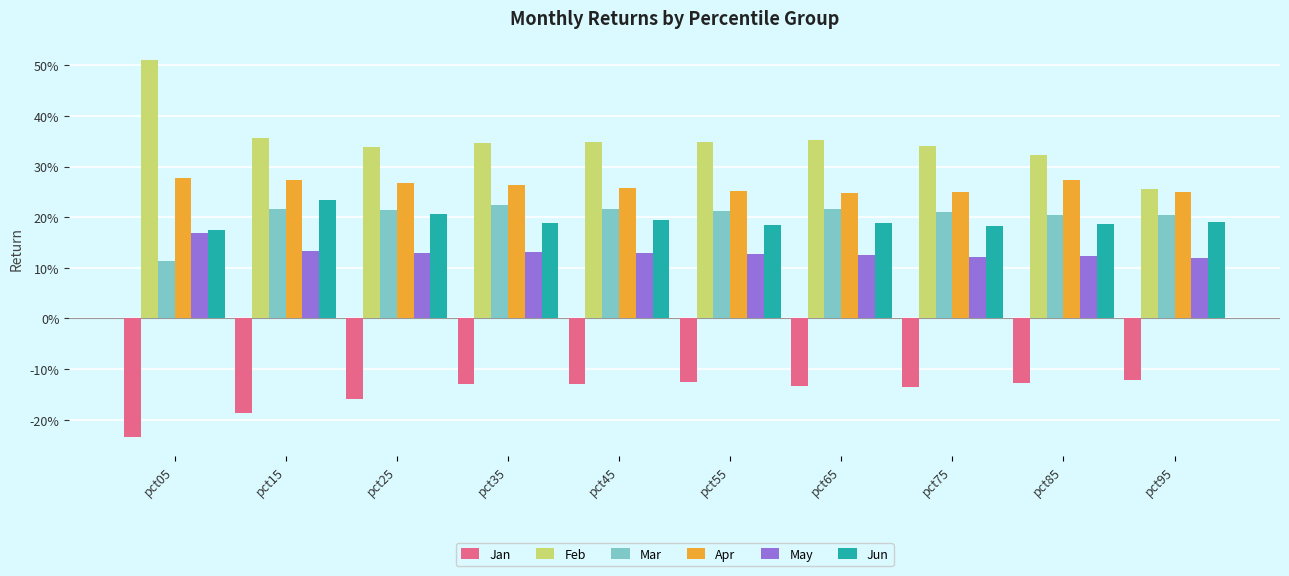

Does the chart contain stacked bars?

No